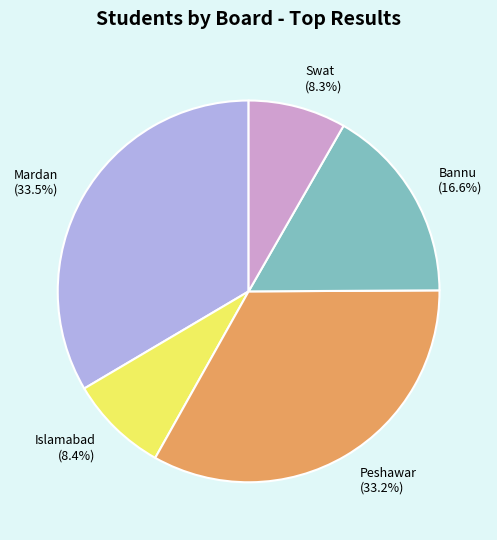

How many slices are in this pie chart?

5